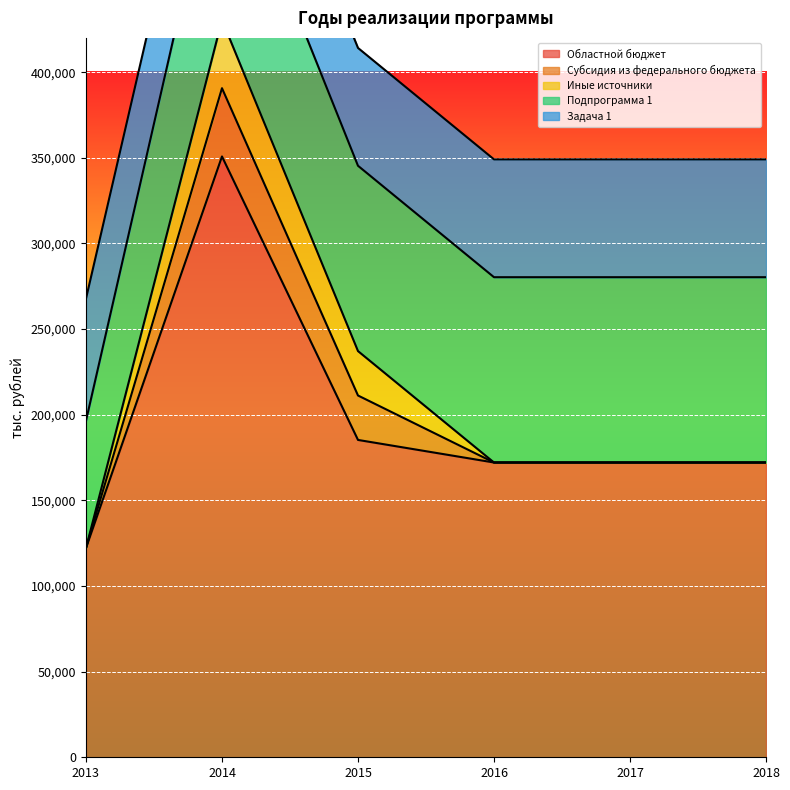

True or false: Областной бюджет and Субсидия из федерального бюджета intersect in this chart.

False